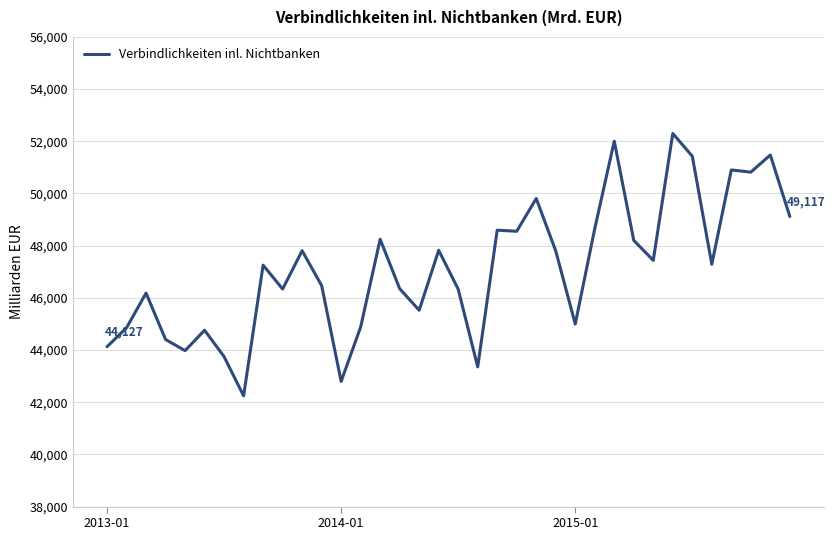

What is the smallest value displayed?

42244